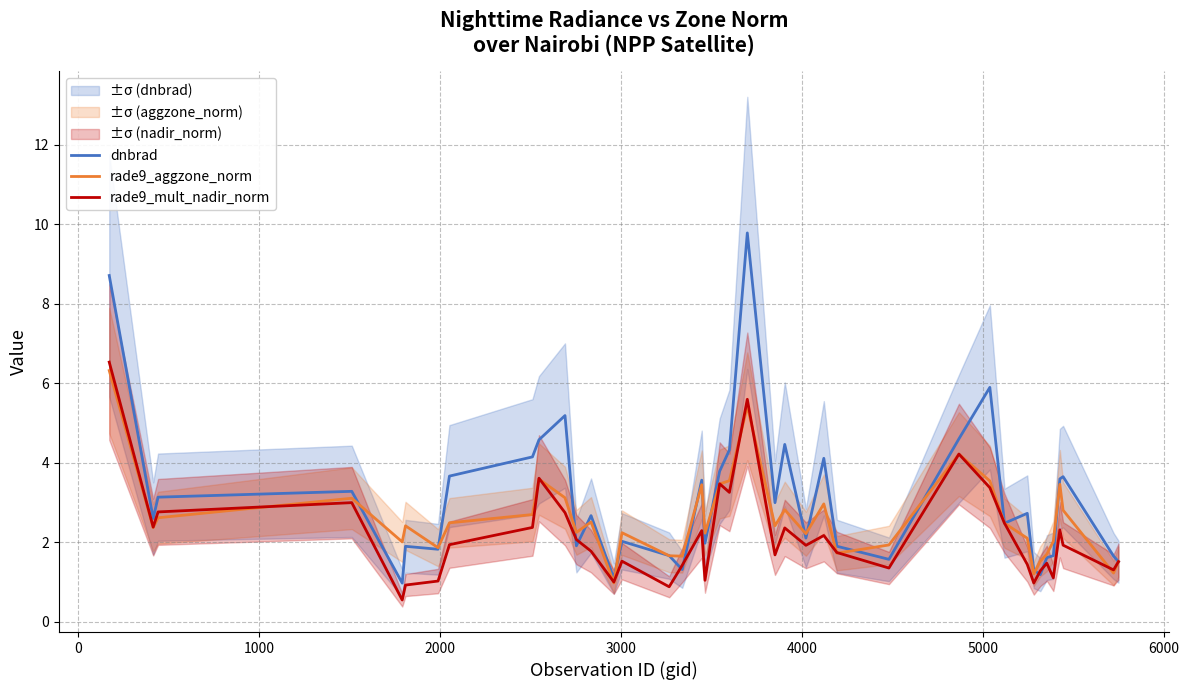

What is the value of the rade9_mult_nadir_norm point at the 10th from the left?

3.6